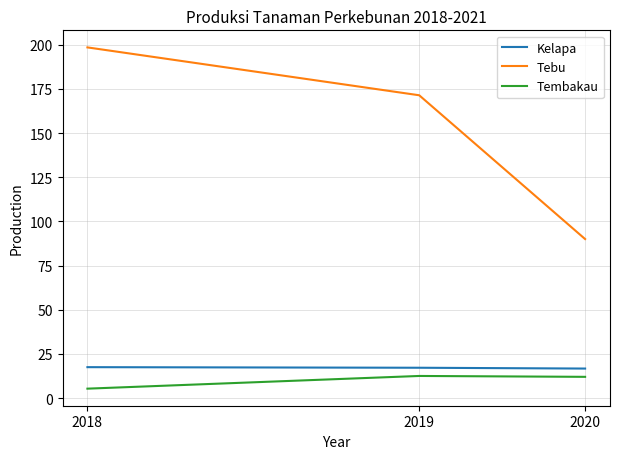

The value of Tebu at 2020 is 47.0. True or false?

False